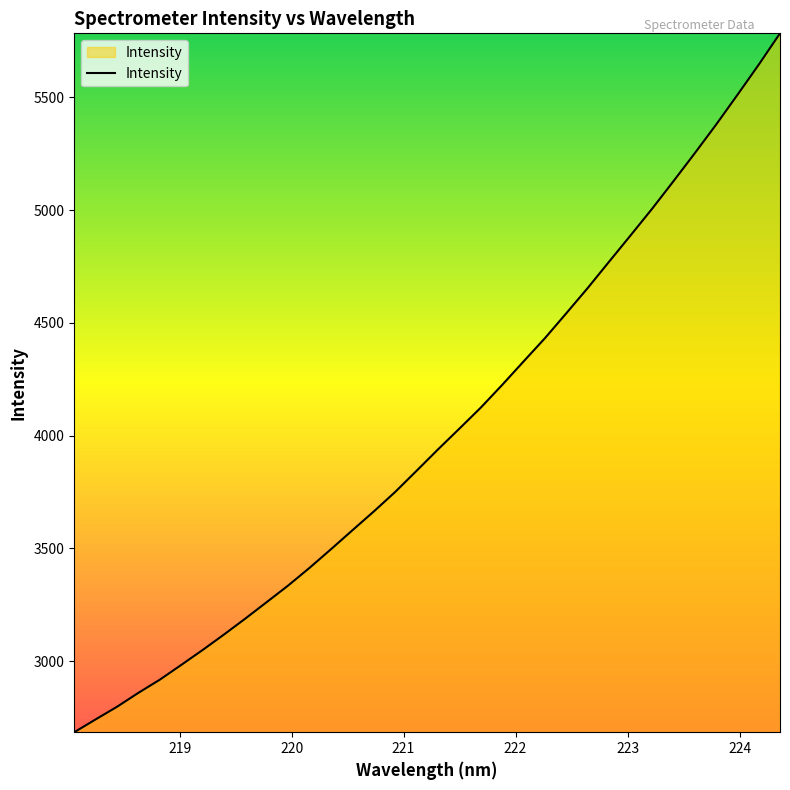

What is the difference between the maximum and minimum values?

3100.1